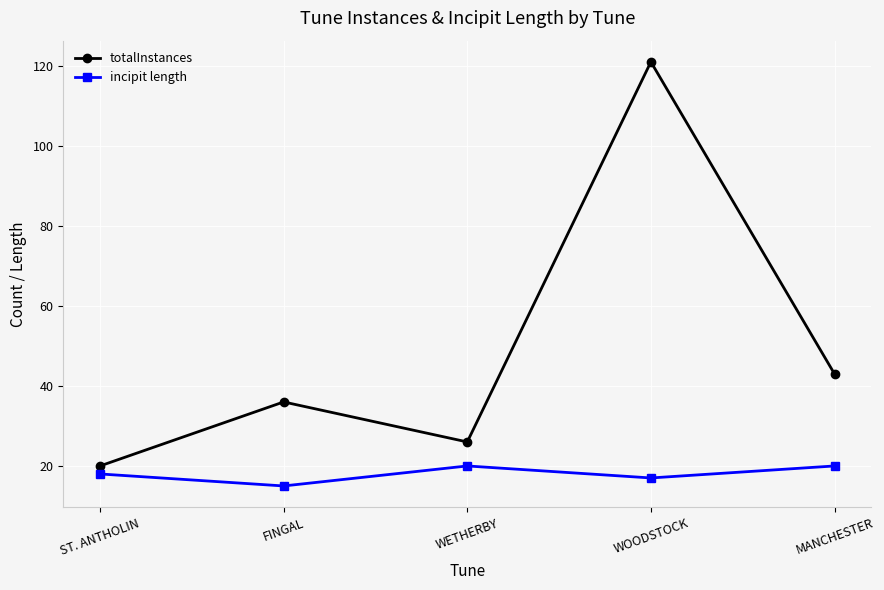

What position from the right is FINGAL?

4